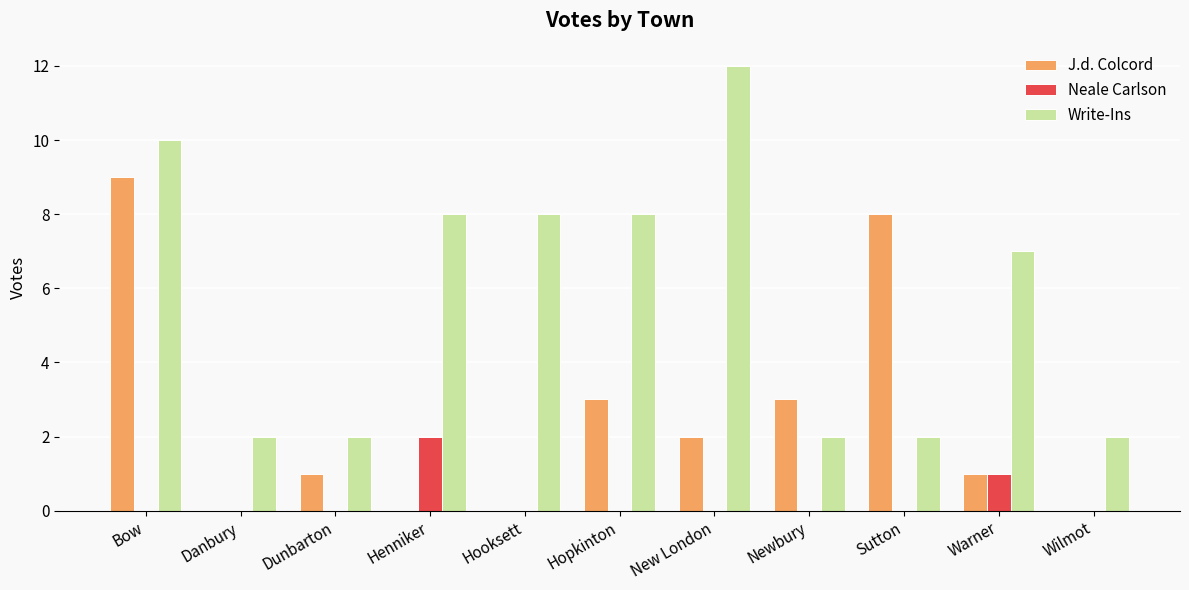

Between Bow and New London, which series saw the biggest shift?

J.d. Colcord